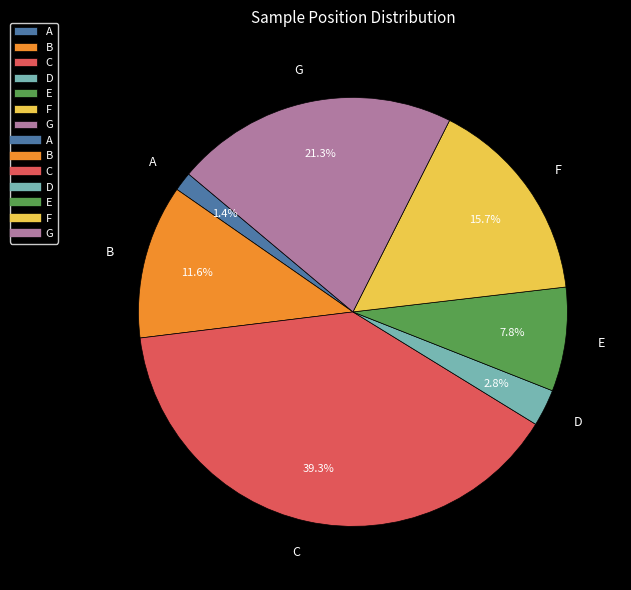

How many slices are in this pie chart?

7